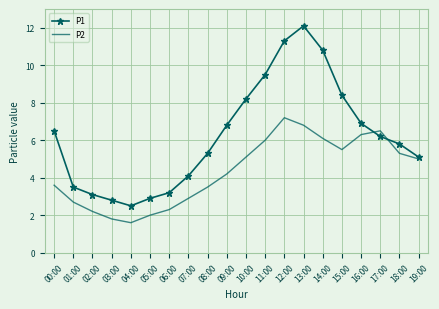

What is the total value across all series at 06:00?

5.5